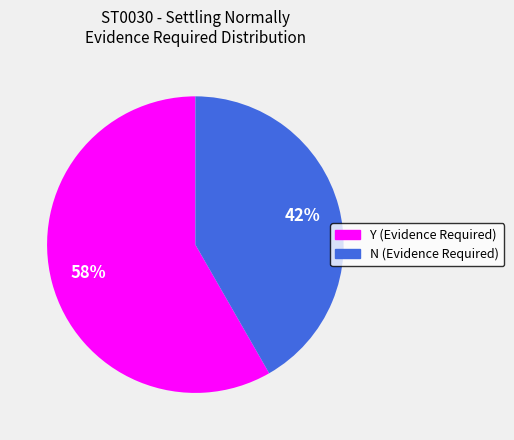

What is the majority slice?

Y